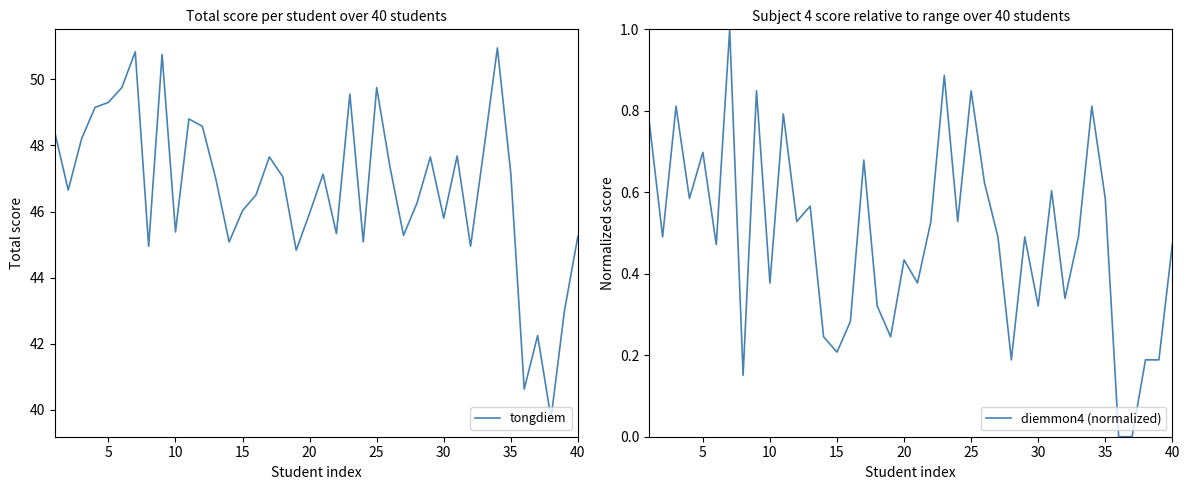

Which series has the largest total across all categories?

tongdiem